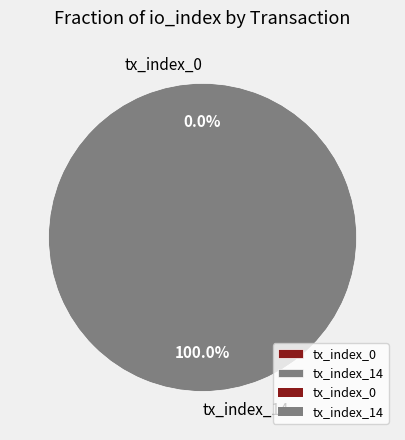

To the nearest percent, what is the combined percentage of tx_index_0 and tx_index_14?

100%